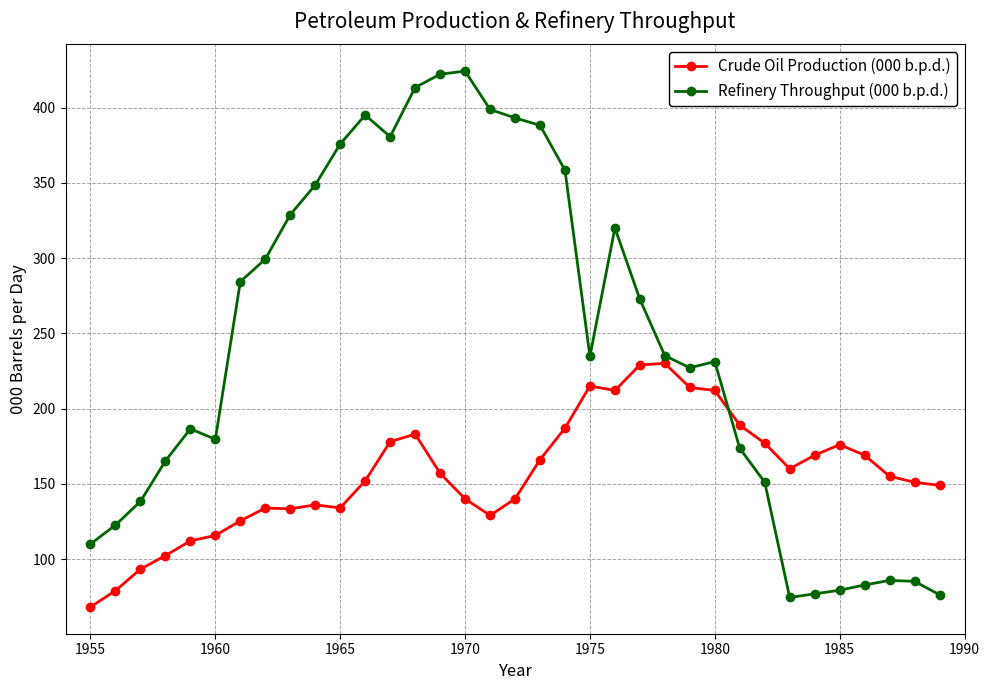

What is the smallest value displayed?

68.2